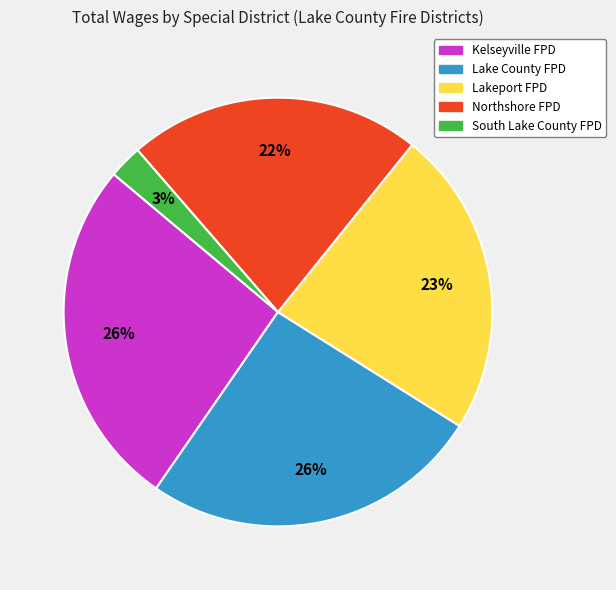

Approximately how many times larger is the value at Lake County FPD compared to Kelseyville FPD?

1.0